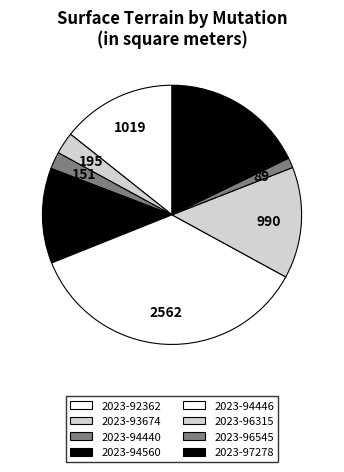

Combined, do 2023-97278 and 2023-96545 account for over 50%?

No